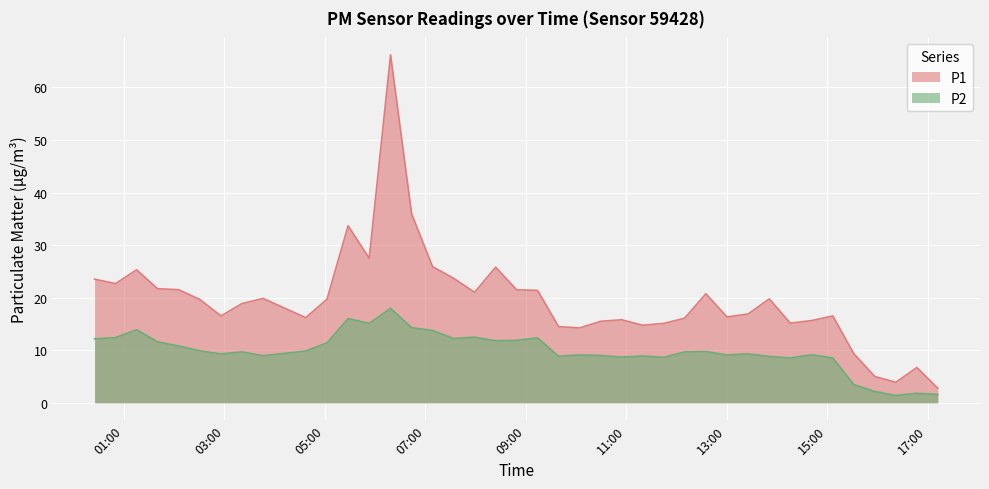

What is the label of the 15th point from the right?

2023-03-24T11:19:33